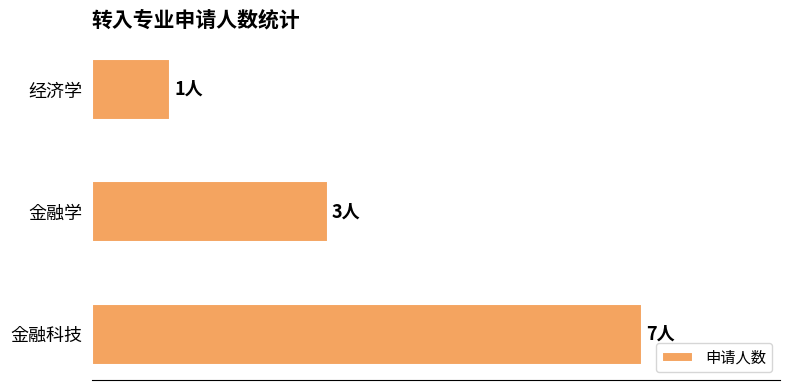

What is the difference between the second highest and minimum values?

2